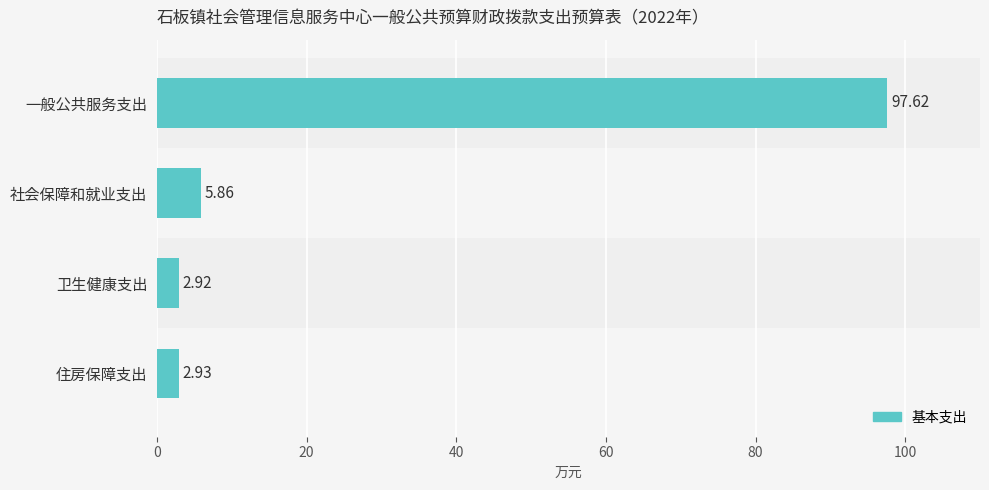

What is the difference between the maximum and second lowest values?

94.7